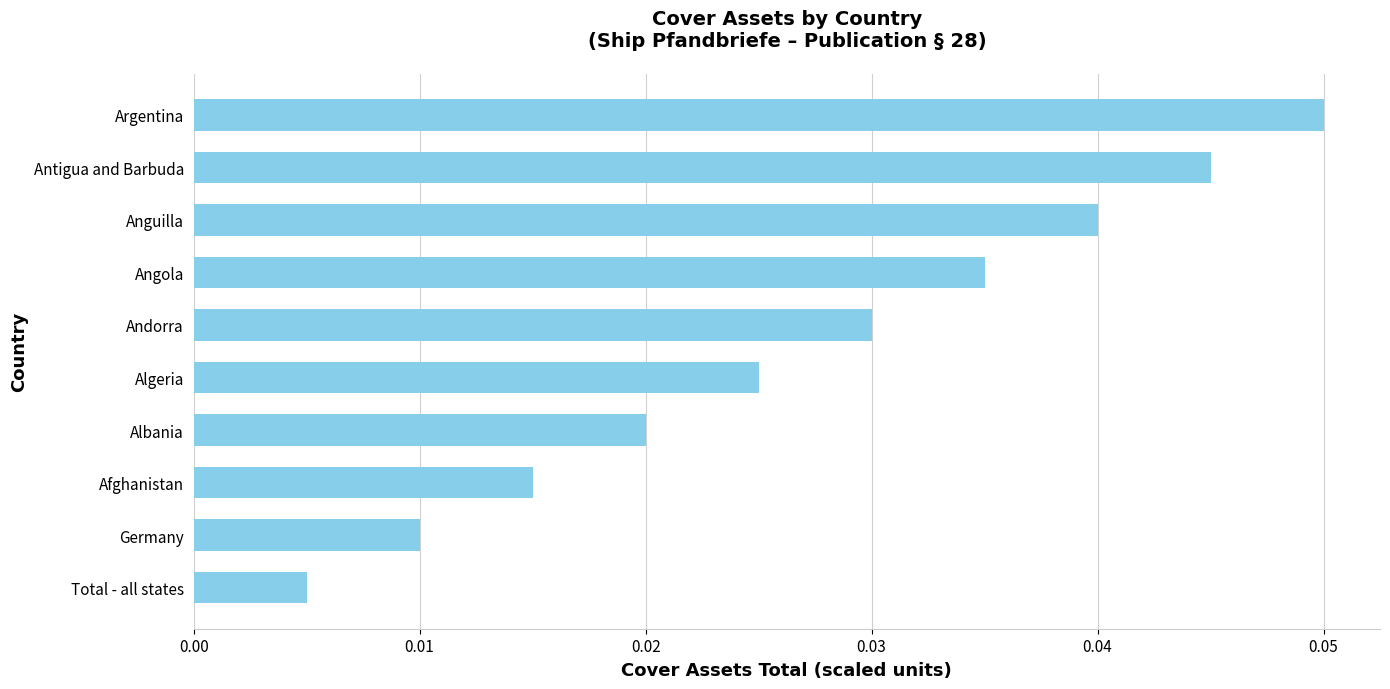

Count the values in the range 0 to 1.

10